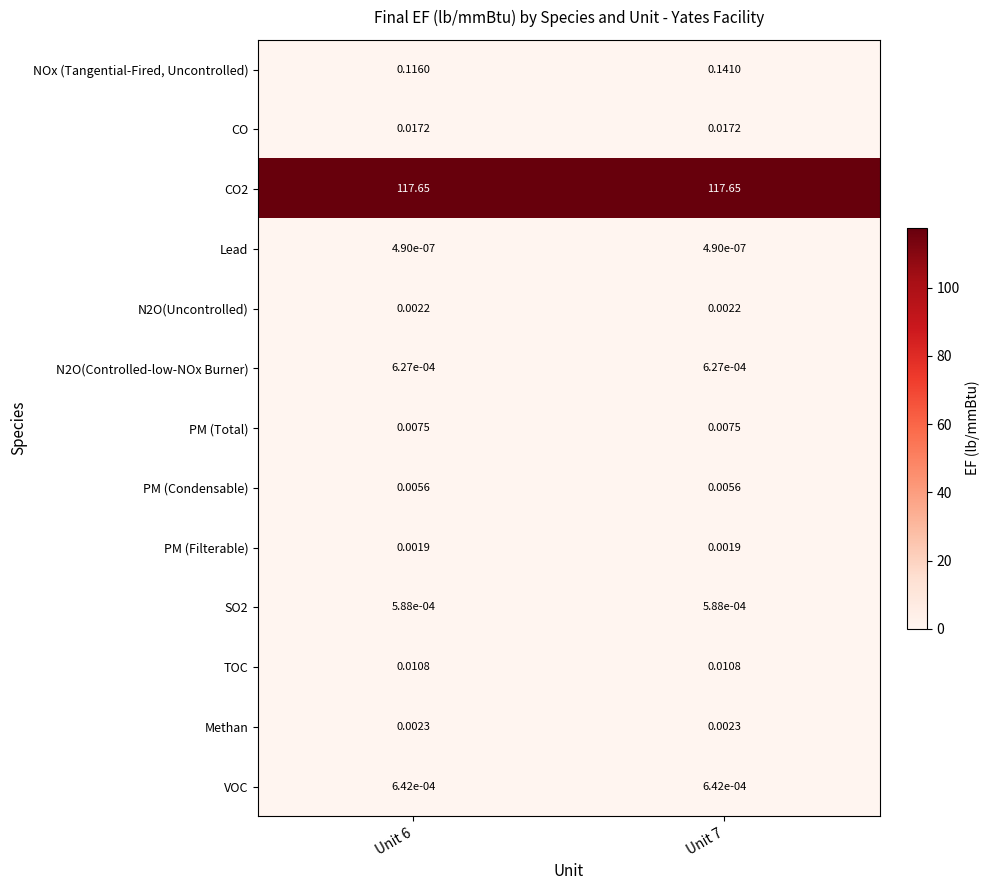

What is the greatest value displayed?

117.7